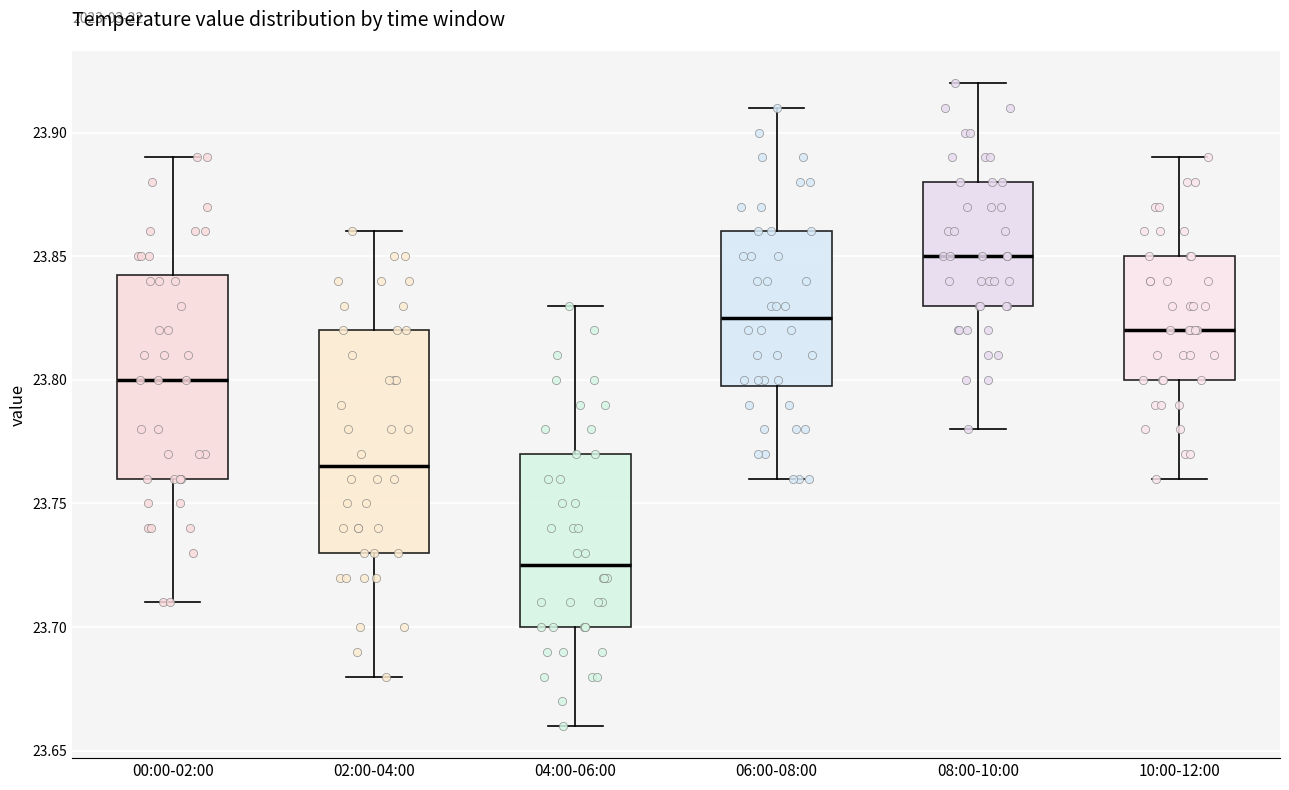

Comparing the boxes themselves (not the whiskers), which one is the tallest?

02:00-04:00